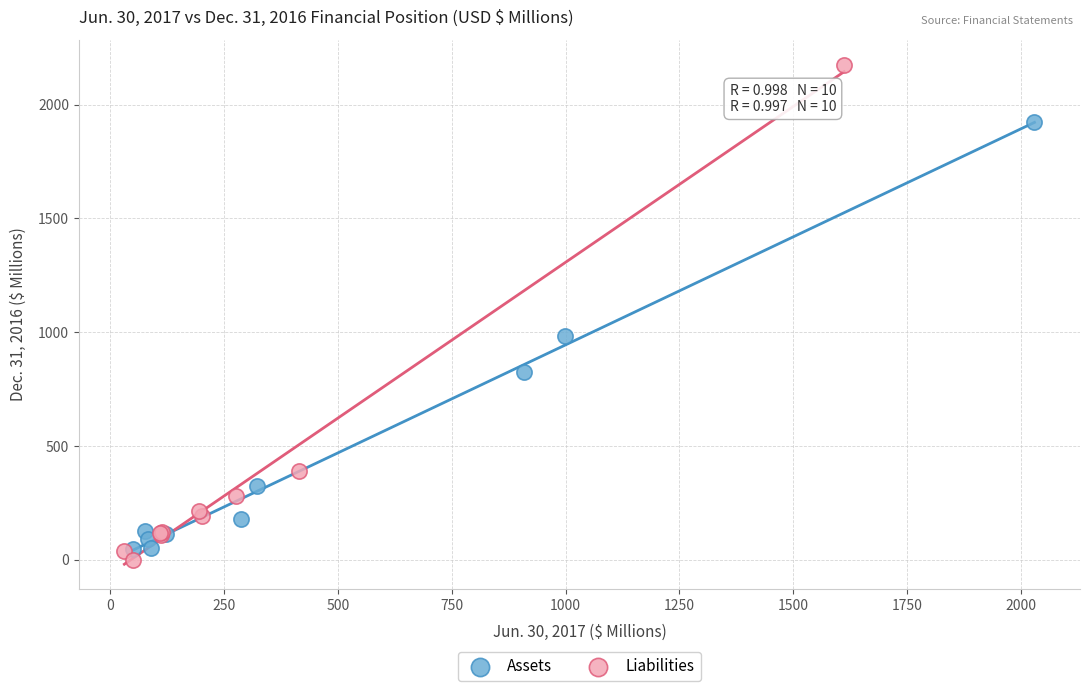

Which series contains the highest Y value?

Liabilities